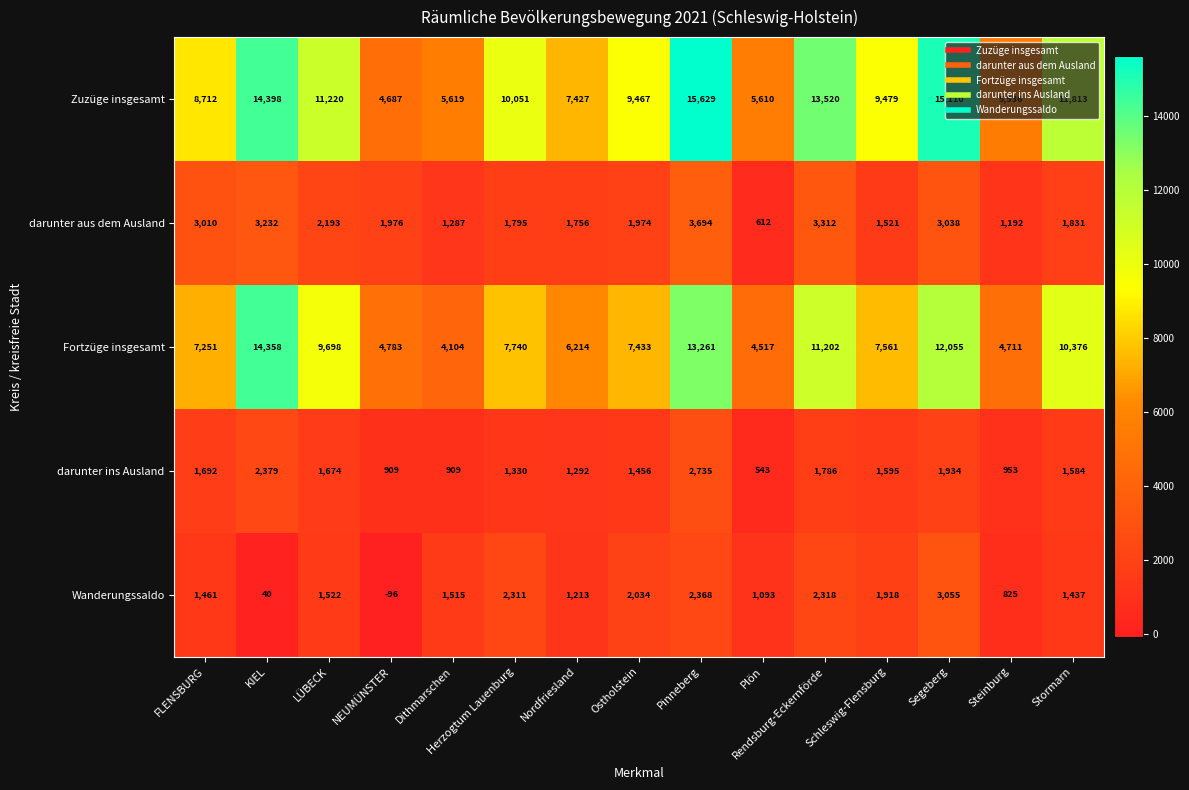

Rank the series by their maximum value, from lowest to highest.

darunter ins Ausland, Wanderungssaldo, darunter aus dem Ausland, Fortzüge insgesamt, Zuzüge insgesamt